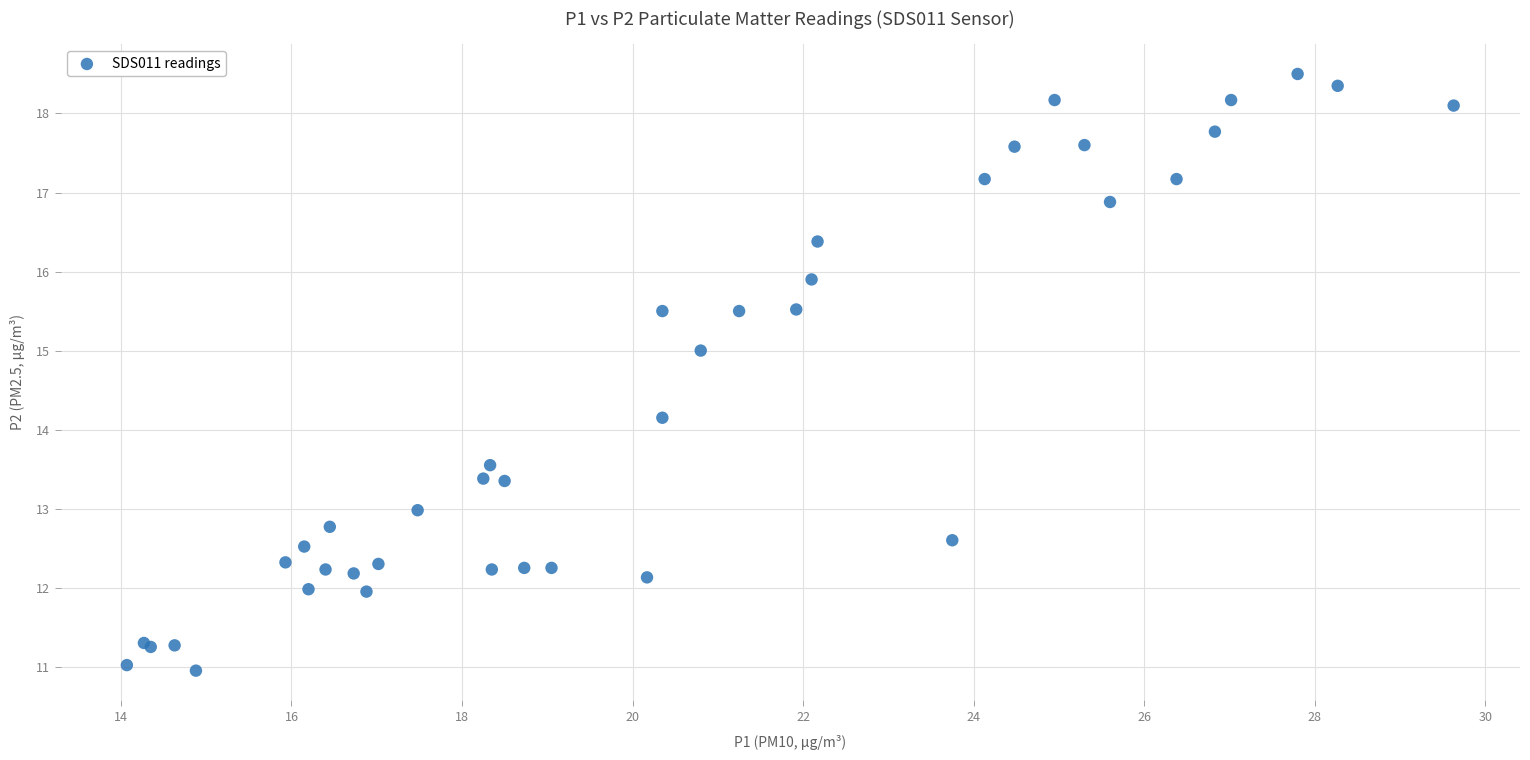

What Y value in the scatter plot is closest to 14?

14.2